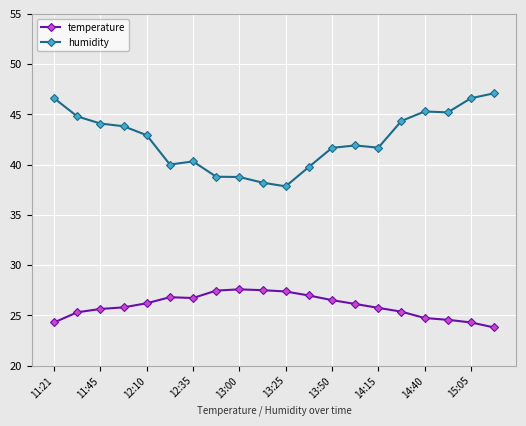

How many data points in temperature are less than 26?

10